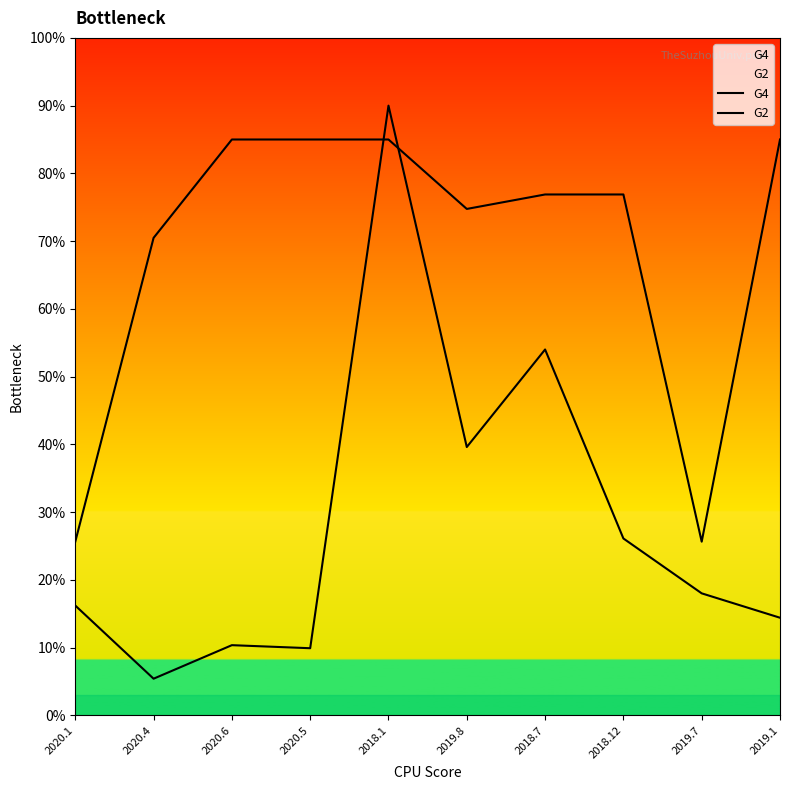

How many values in the G4 series exceed 76?

6